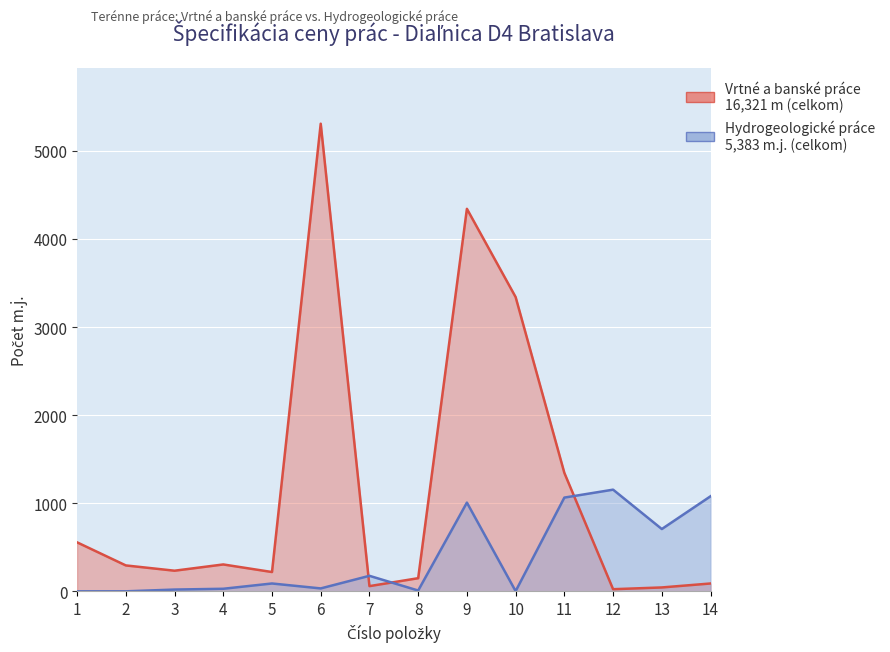

The value of Vrtné a banské práce at 2 is 295. True or false?

True